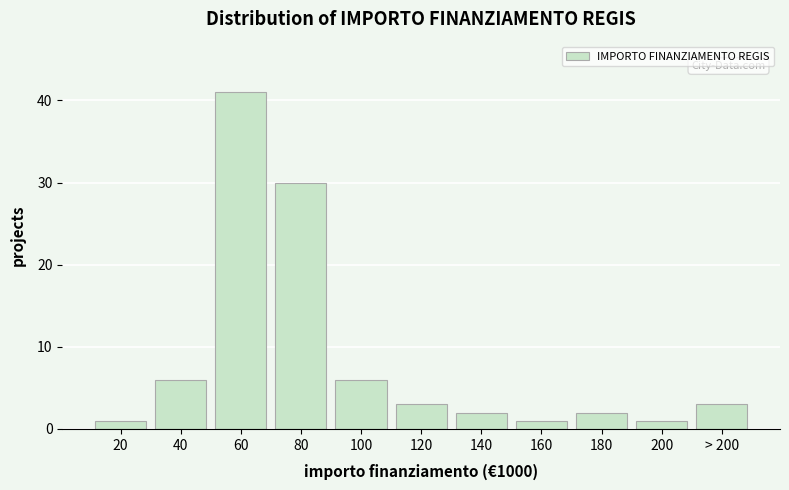

Reading left to right, what are all the values shown in this chart?

20=1	40=6	60=41	80=30	100=6	120=3	140=2	160=1	180=2	200=1	> 200=3